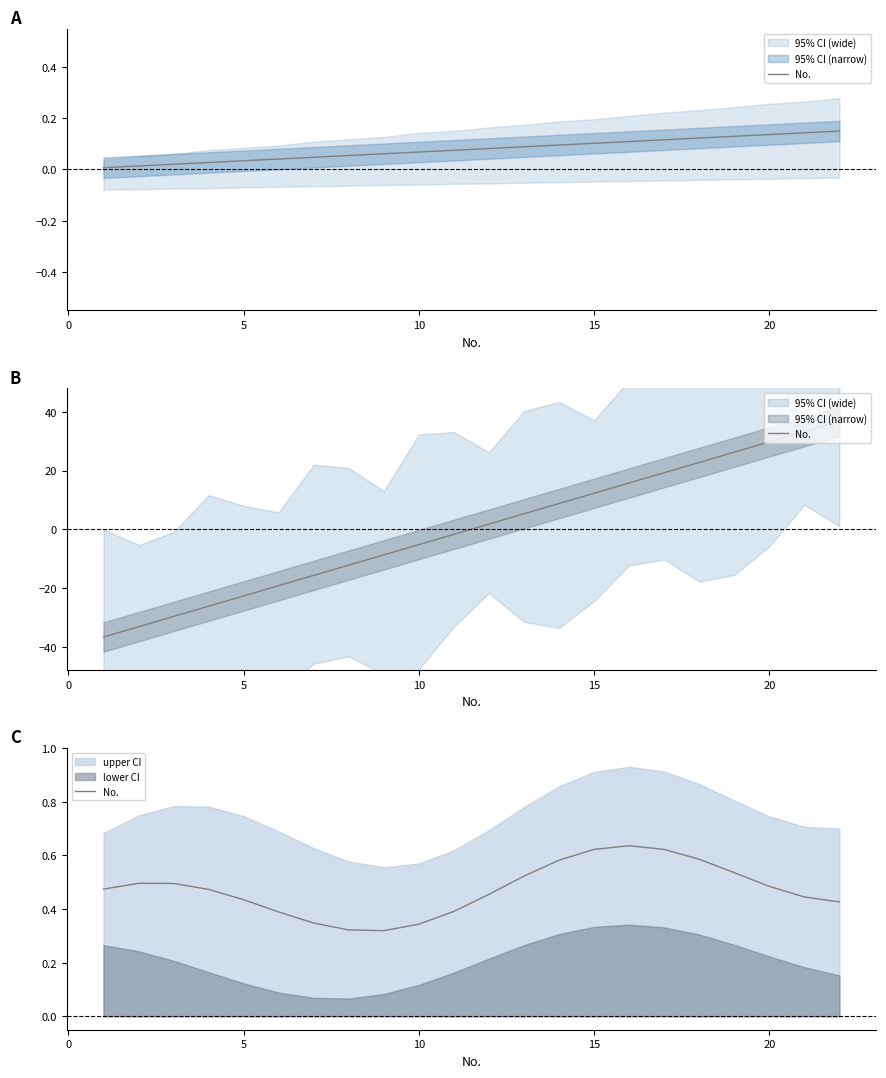

What is the difference between the maximum and minimum values?

0.3